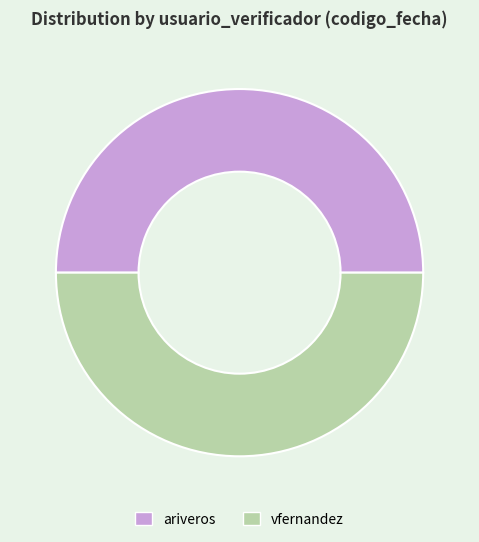

Is the sum of ariveros and vfernandez greater than half?

Yes